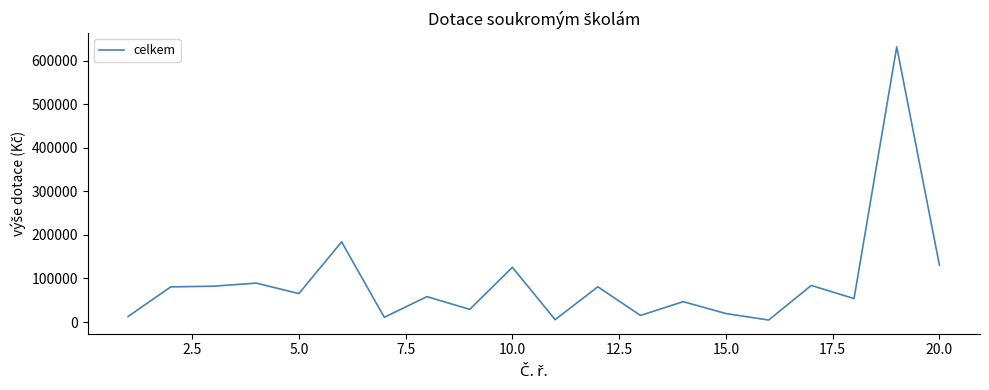

What is the greatest value displayed?

632438